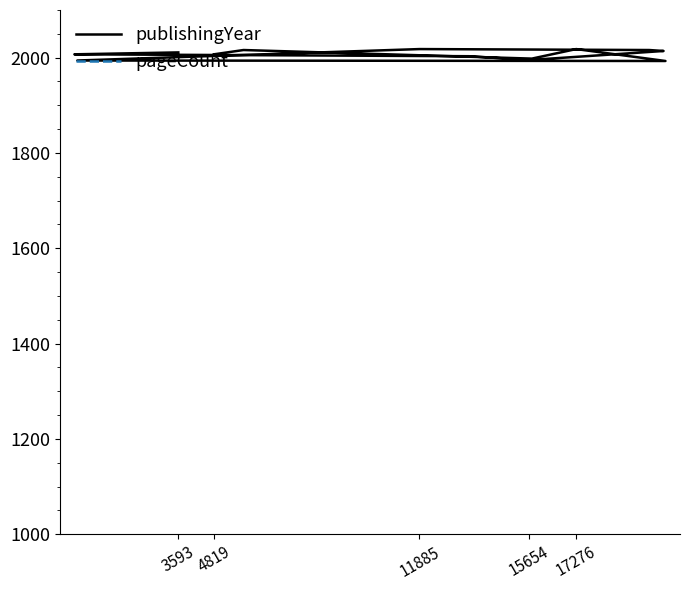

How many lines are shown in the chart?

2